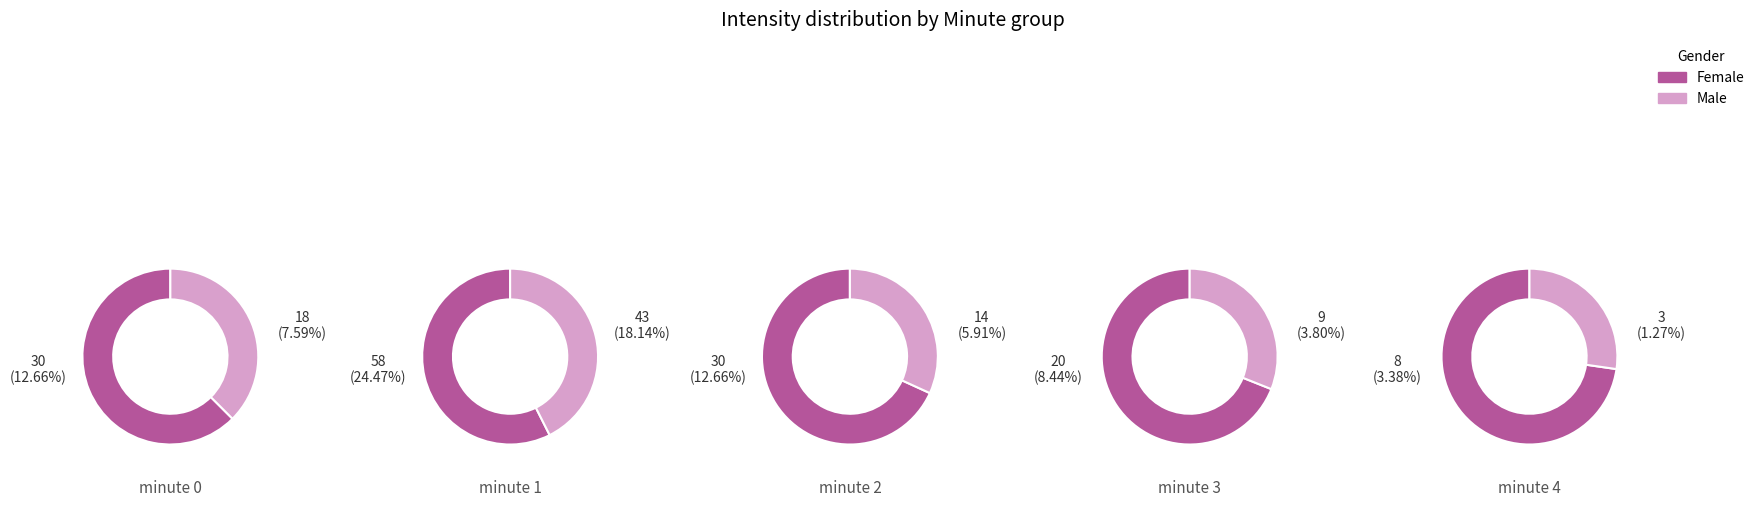

Is 1 the majority of the pie?

No